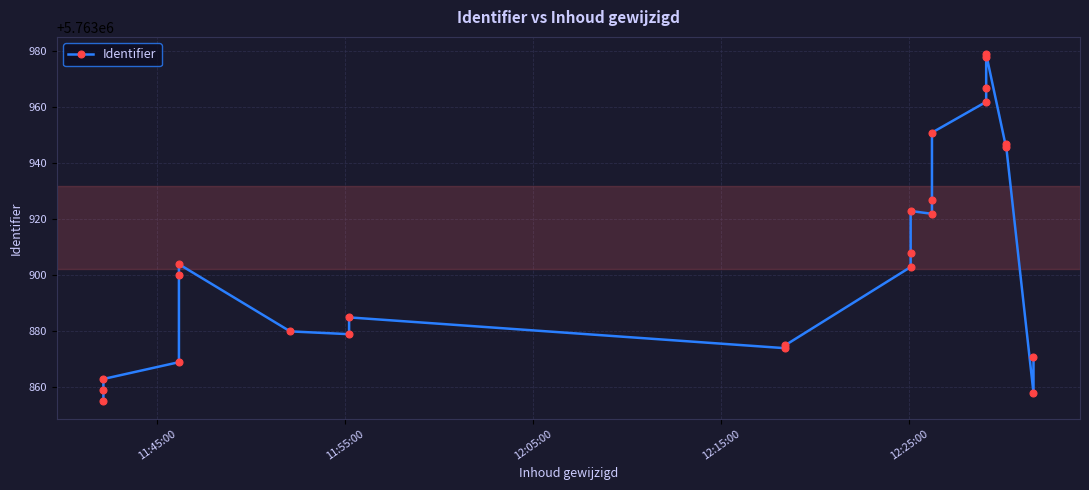

Reading left to right, extract all data points from this chart.

5763855	5763859	5763863	5763869	5763900	5763904	5763880	5763879	5763885	5763874	5763875	5763903	5763908	5763923	5763922	5763927	5763951	5763962	5763967	5763978	5763979	5763946	5763947	5763858	5763871